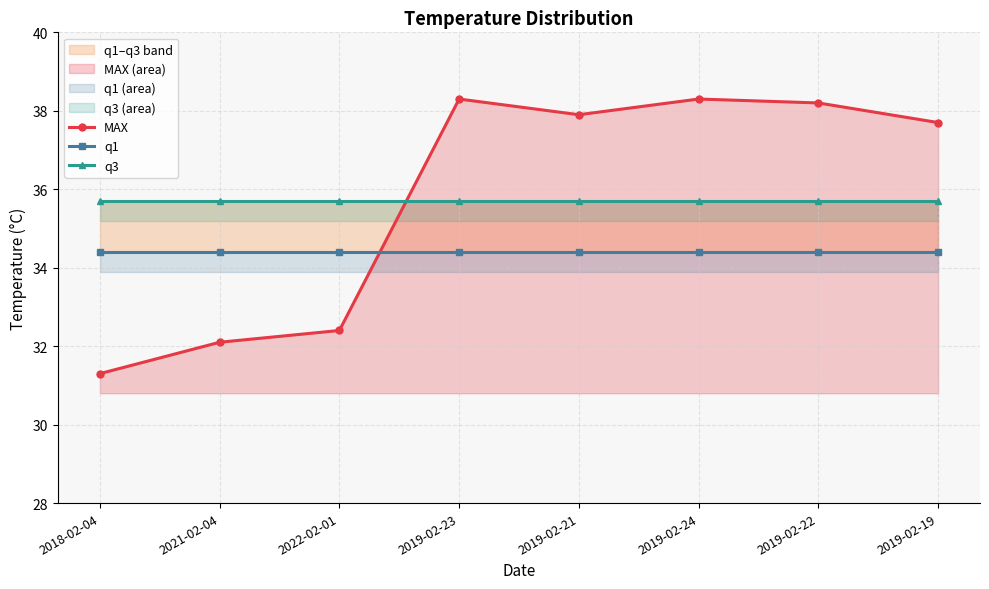

True or false: q1 and q3 cross at least once.

False